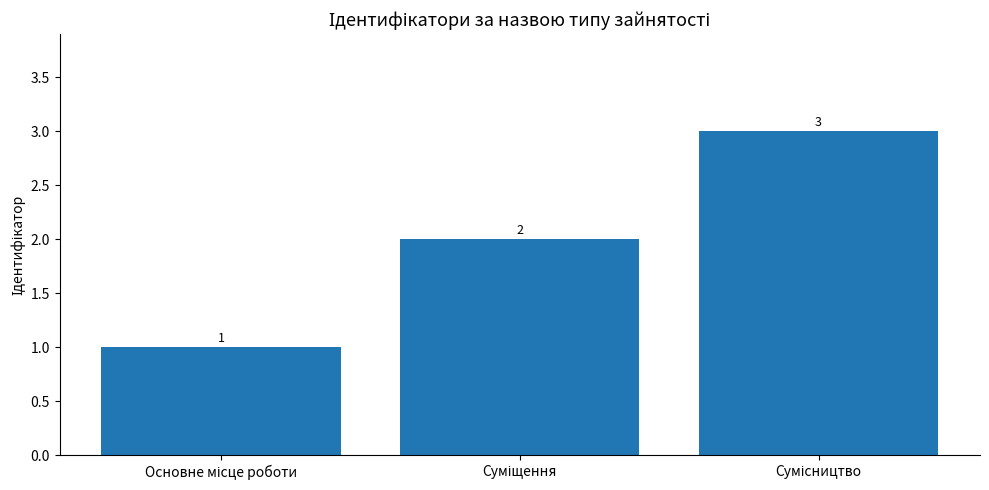

What is the value of the 2nd bar from the left?

2